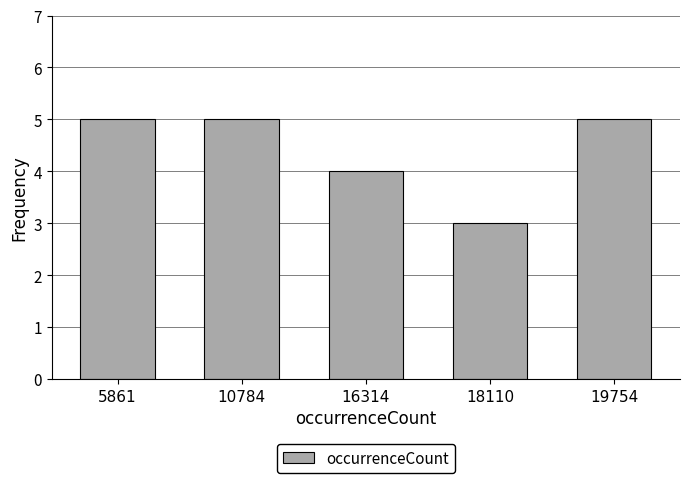

Reading left to right, what are all the values shown in this chart?

5	5	4	3	5